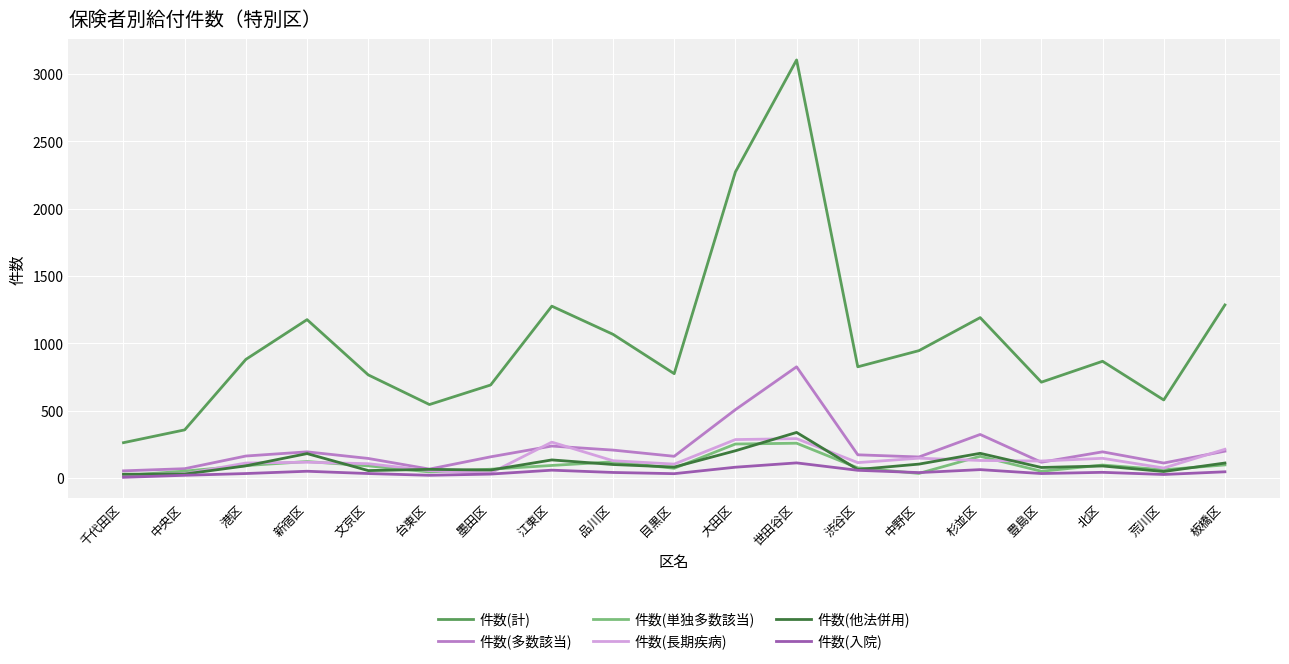

Is the value of 件数(他法併用) at 江東区 greater than the value of 件数(入院) at 文京区?

Yes